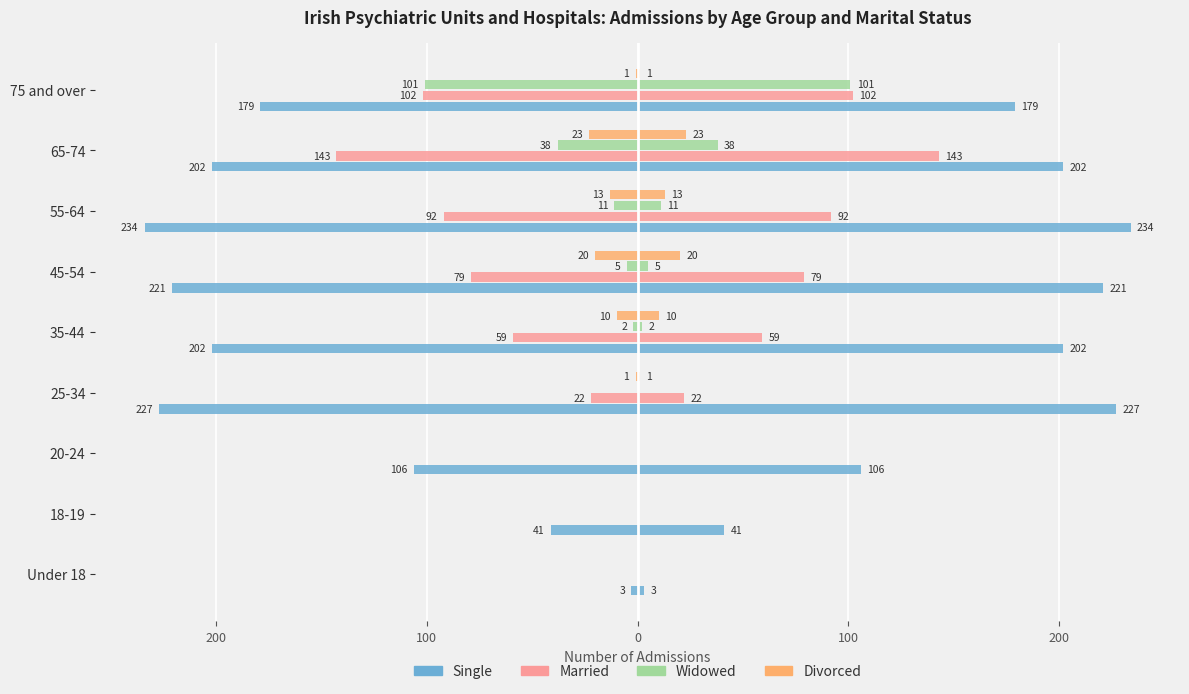

True or false: Widowed has a value of 151 at 75 and over.

False